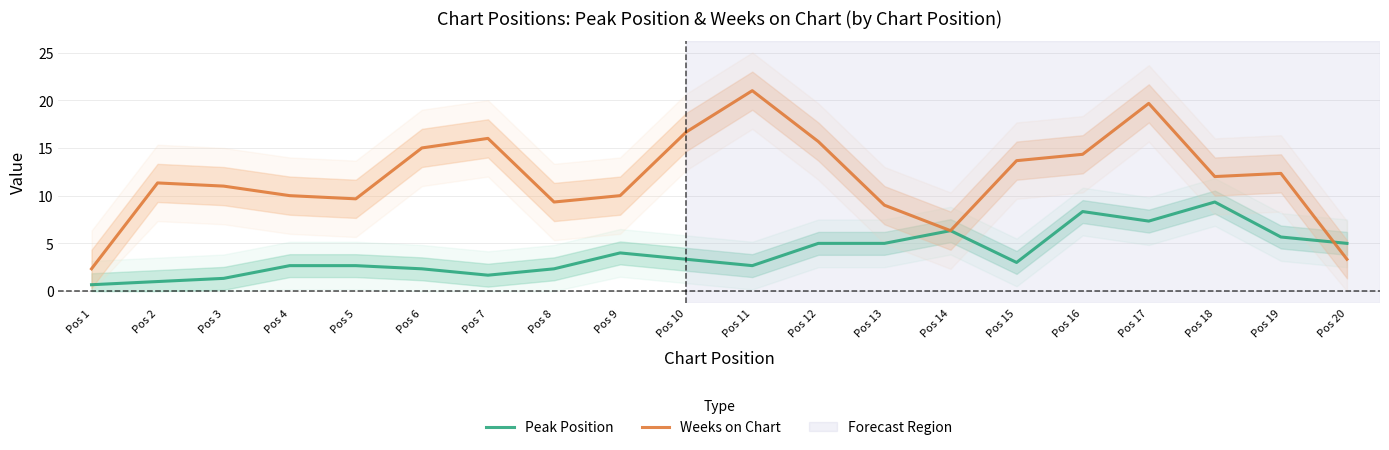

What is the difference between the maximum and minimum values in the Peak Position series?

8.7